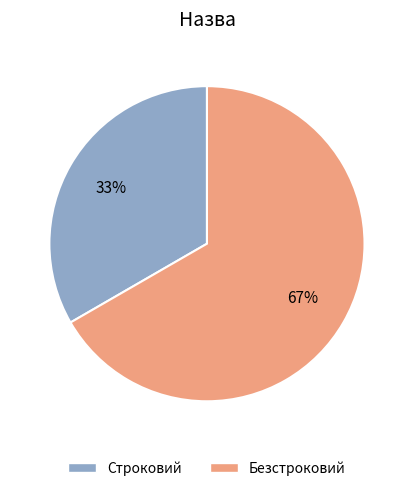

What is the largest slice in the pie chart?

Безстроковий